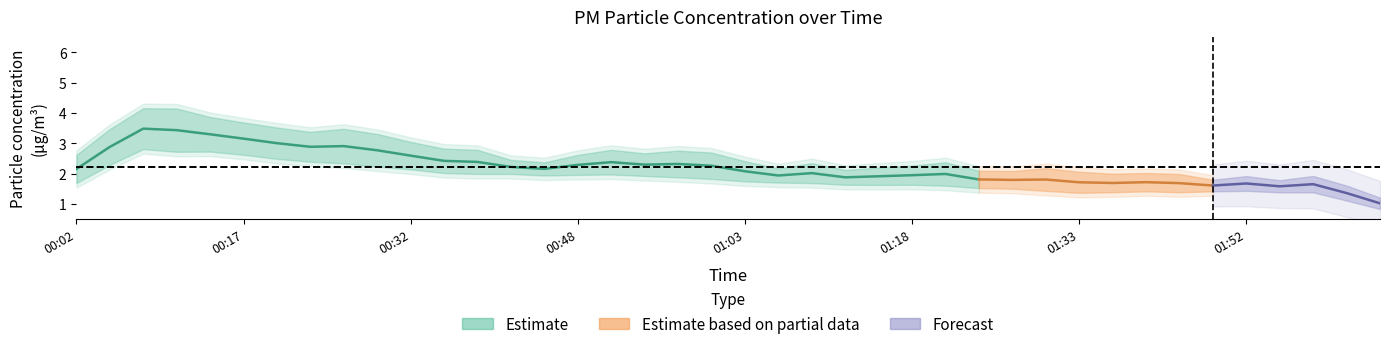

Count the number of categories in the chart.

40